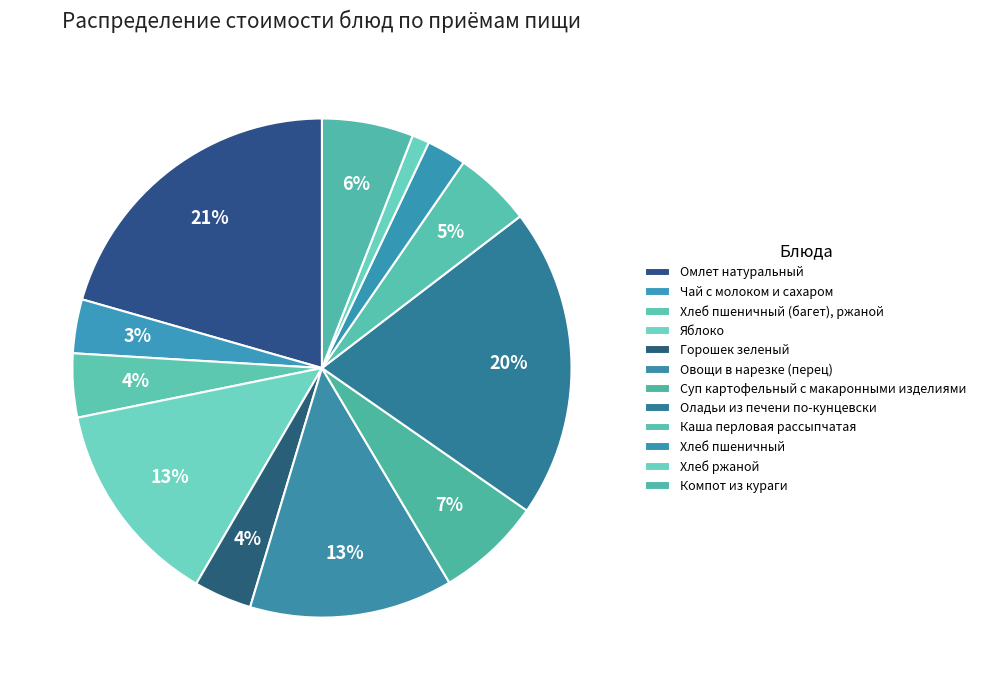

The Хлеб ржаной slice represents 11% of the pie. True or false?

False